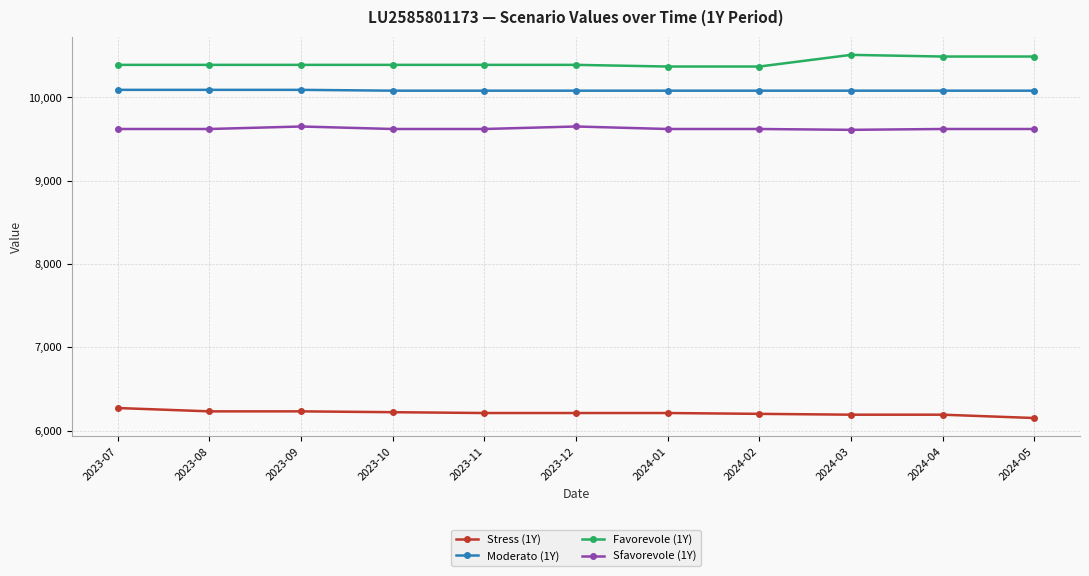

What is the difference between the highest and lowest values at 2023-11?

4180